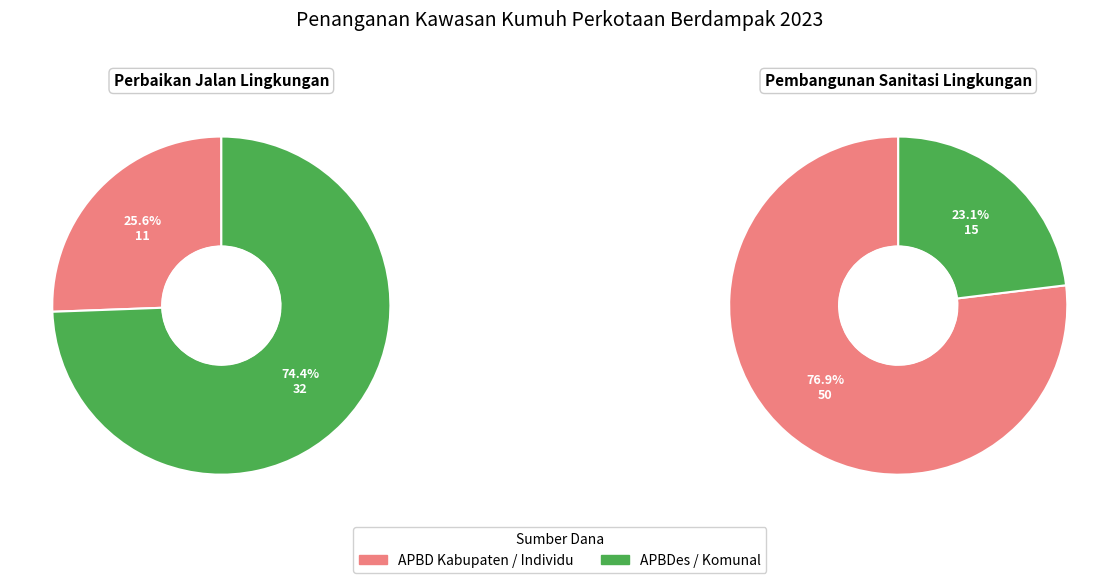

What portion of the pie excludes Perbaikan Jalan Lingkungan?

60.2%